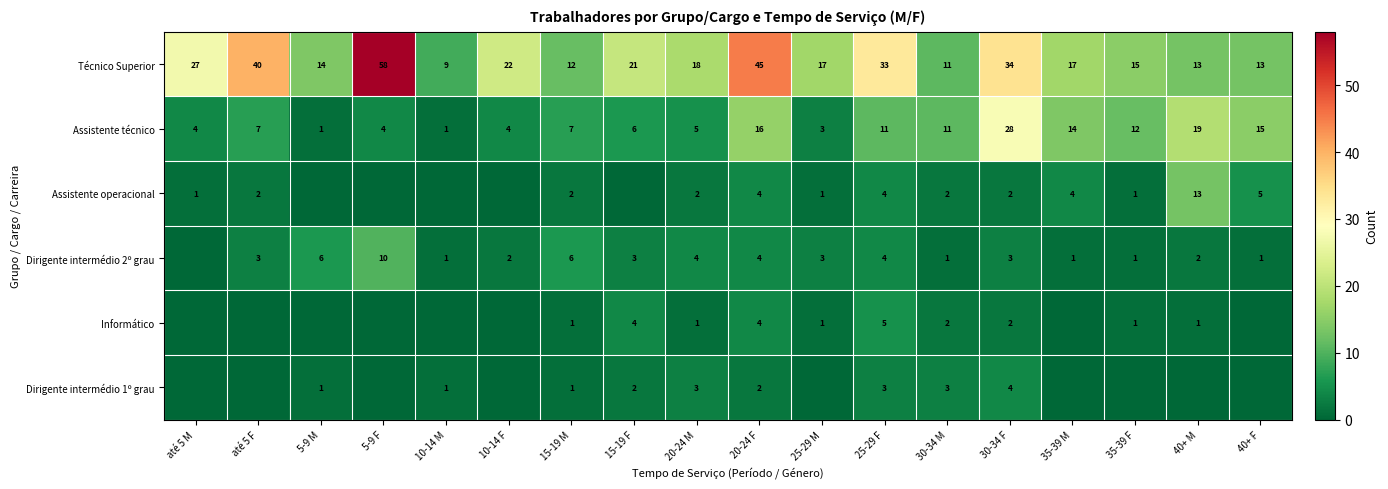

Is it true that Técnico Superior equals 17 at 25-29 M?

True